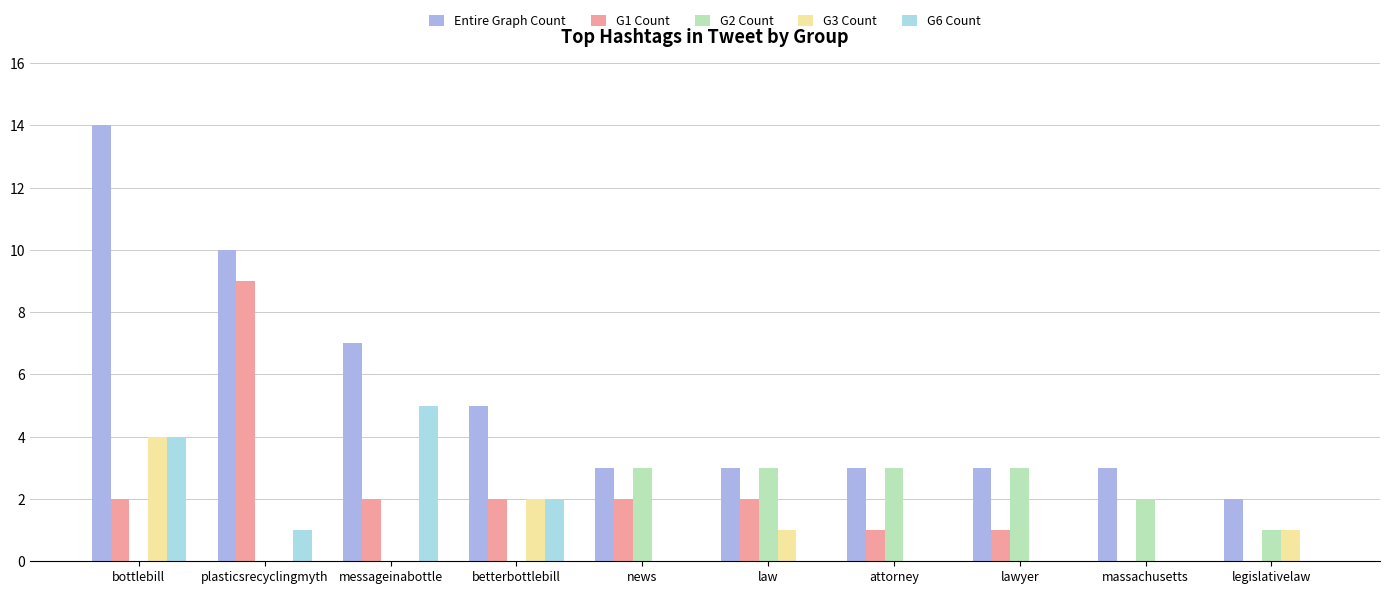

How many groups of bars are there?

10